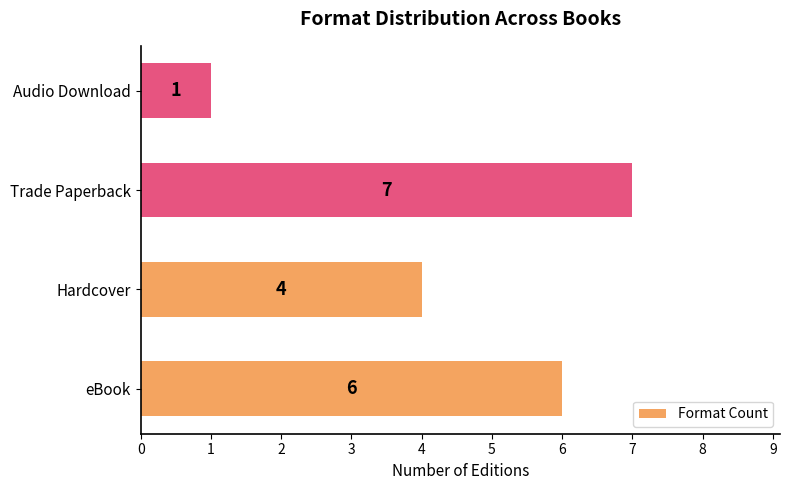

List the labels in order of value, largest first.

Trade Paperback, eBook, Hardcover, Audio Download